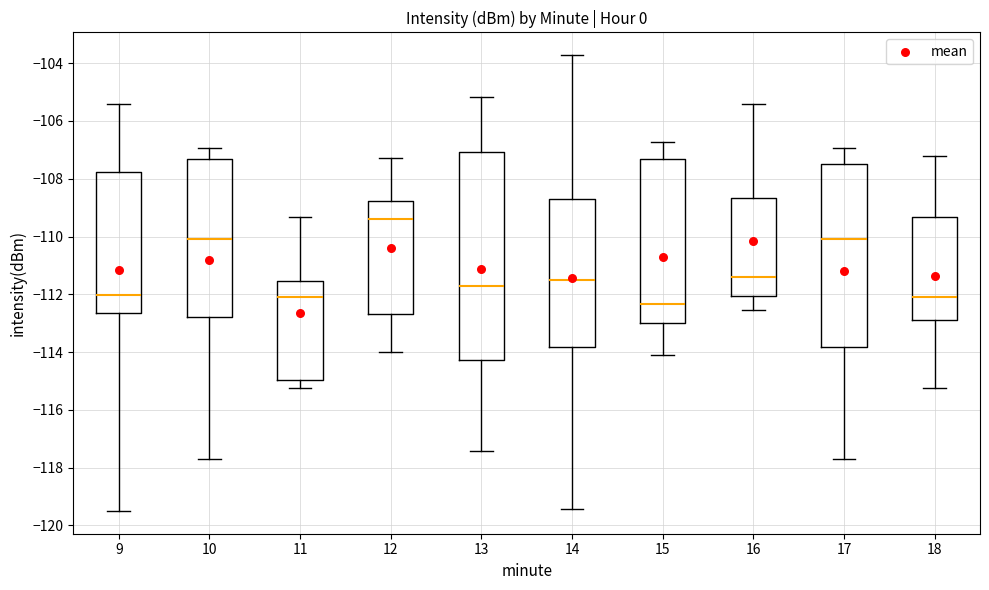

Reading left to right, read every box against the y-axis: the position of its median line, the range the box covers, and the ends of its whiskers. The values are not printed on the chart, so give them approximately, as read against the axis.

9: median -112.0, box -112.6 to -107.8, whiskers -119.4 to -105.4
10: median -110.0, box -112.8 to -107.4, whiskers -117.8 to -107.0
11: median -112.0, box -115.0 to -111.6, whiskers -115.2 to -109.4
12: median -109.4, box -112.6 to -108.8, whiskers -114.0 to -107.2
13: median -111.8, box -114.2 to -107.0, whiskers -117.4 to -105.2
14: median -111.6, box -113.8 to -108.8, whiskers -119.4 to -103.8
15: median -112.4, box -113.0 to -107.4, whiskers -114.0 to -106.8
16: median -111.4, box -112.0 to -108.6, whiskers -112.6 to -105.4
17: median -110.0, box -113.8 to -107.4, whiskers -117.8 to -107.0
18: median -112.0, box -112.8 to -109.4, whiskers -115.2 to -107.2